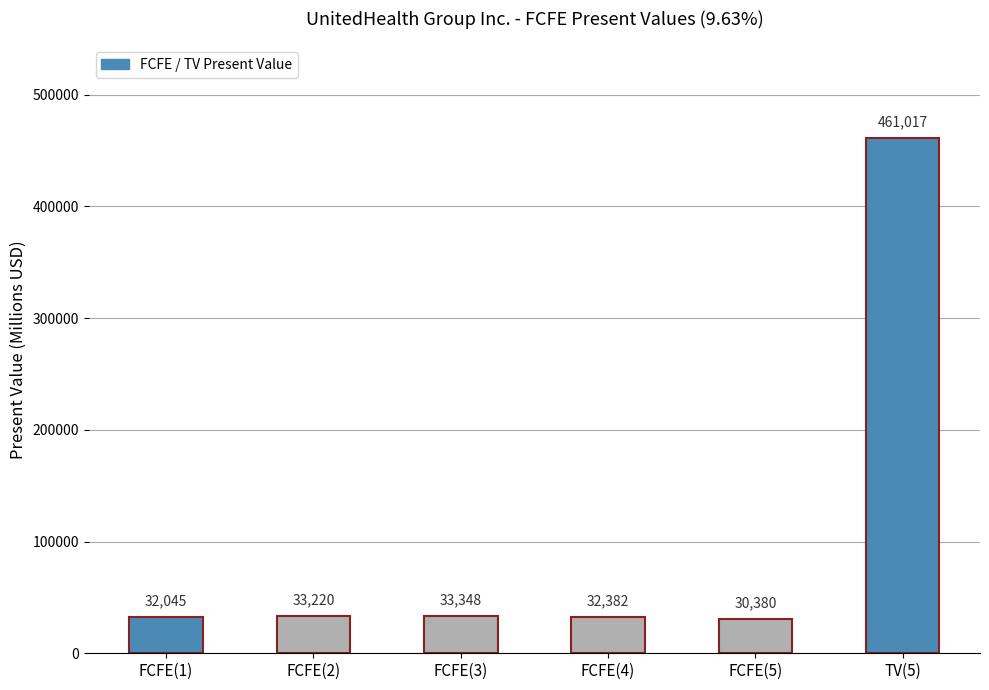

Where is the data nearest to the value 245698?

FCFE(3)